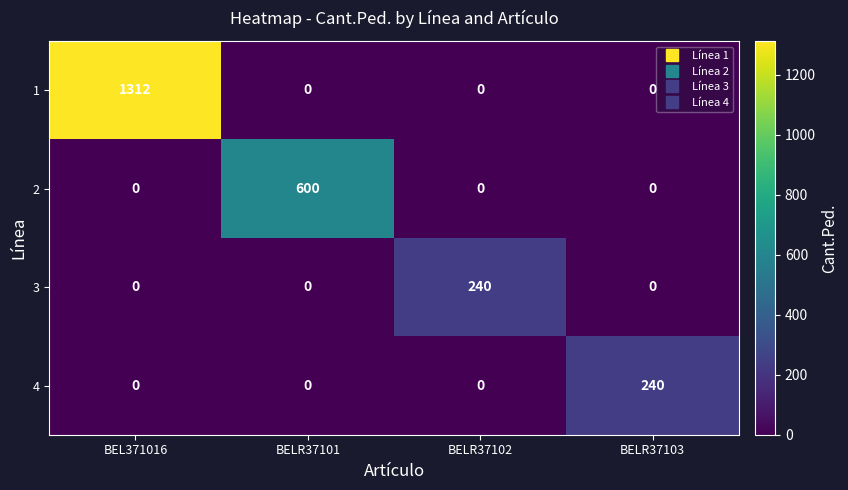

What is the highest value of the 1 series?

1312